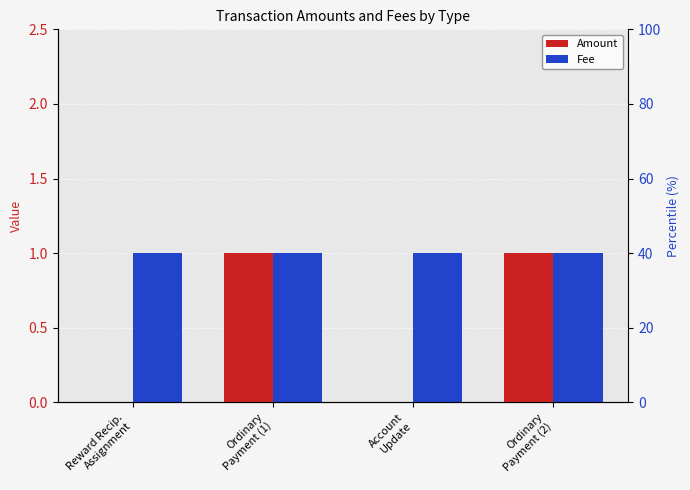

Where is Amount nearest to the value 0?

Reward Recip.
Assignment